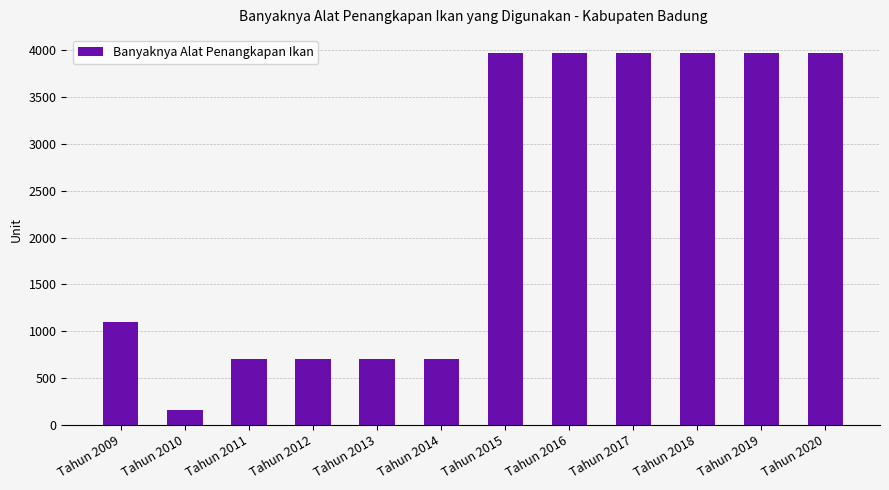

Reading left to right, extract all data points from this chart.

Tahun 2009=1104	Tahun 2010=164	Tahun 2011=700	Tahun 2012=700	Tahun 2013=700	Tahun 2014=700	Tahun 2015=3963	Tahun 2016=3963	Tahun 2017=3963	Tahun 2018=3963	Tahun 2019=3963	Tahun 2020=3963